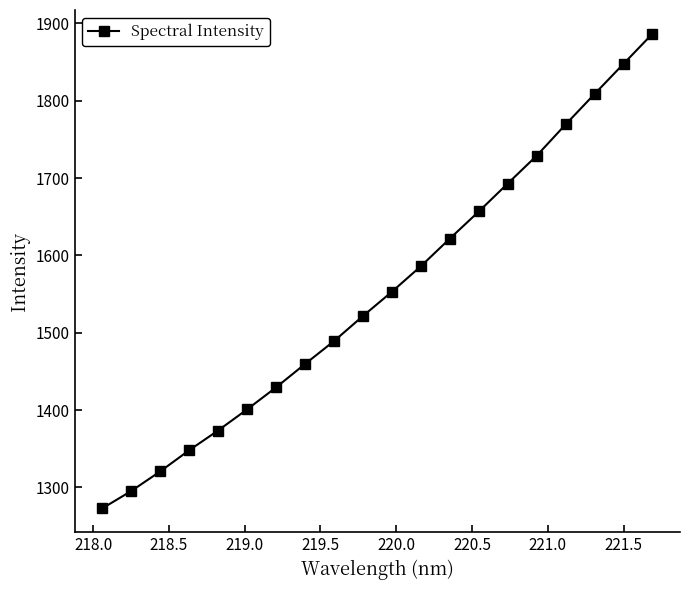

What is the maximum value shown in the chart?

1886.7